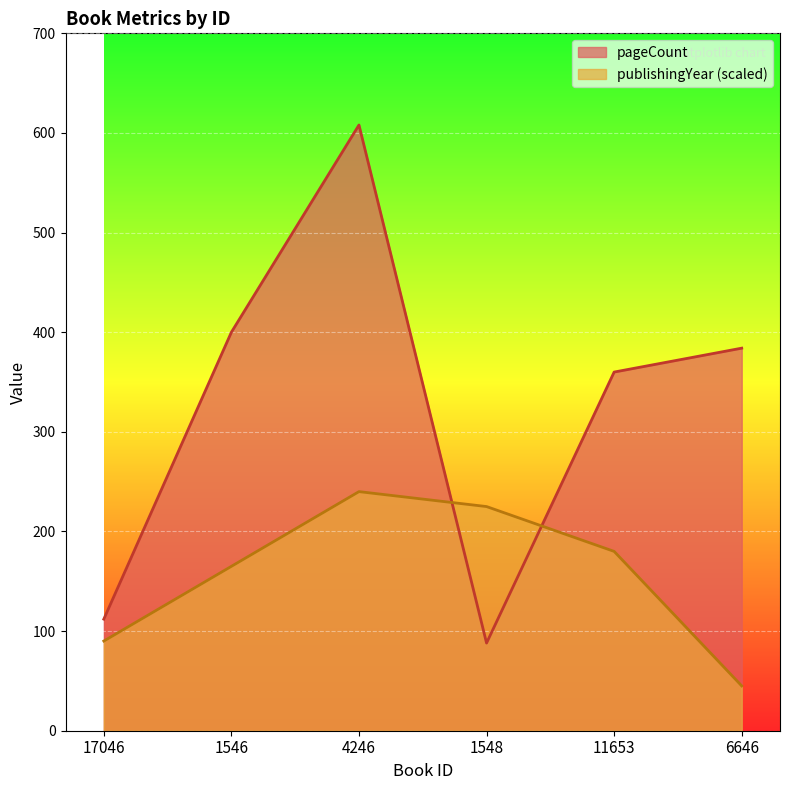

How many categories are shown in the chart?

6